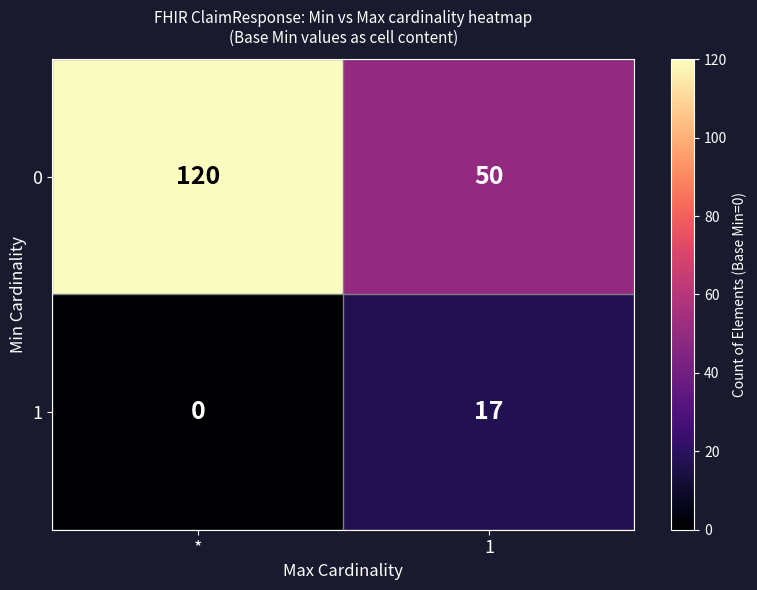

What is the sum of the 0 values at * and 1?

170